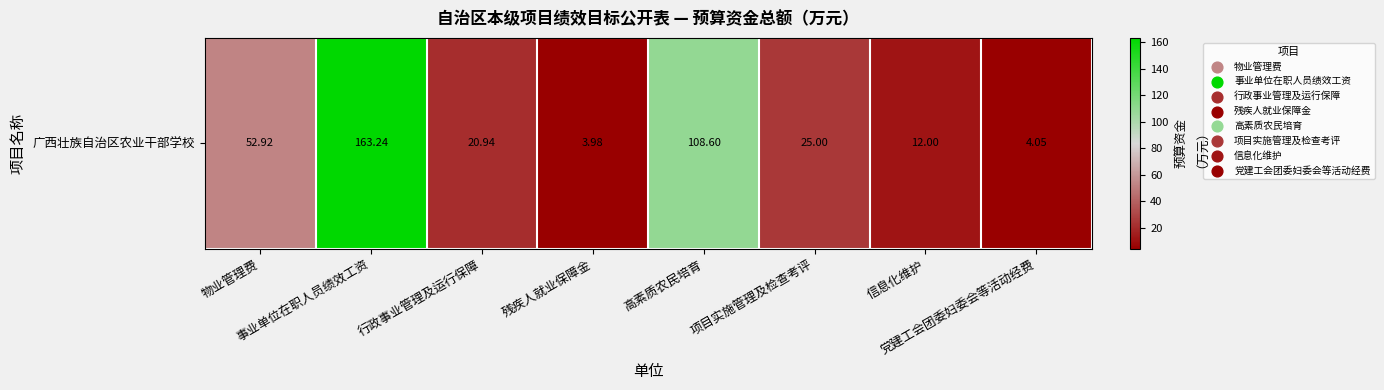

Reading left to right, transcribe all the data shown in this chart.

52.9	163.2	20.9	4.0	108.6	25.0	12.0	4.0